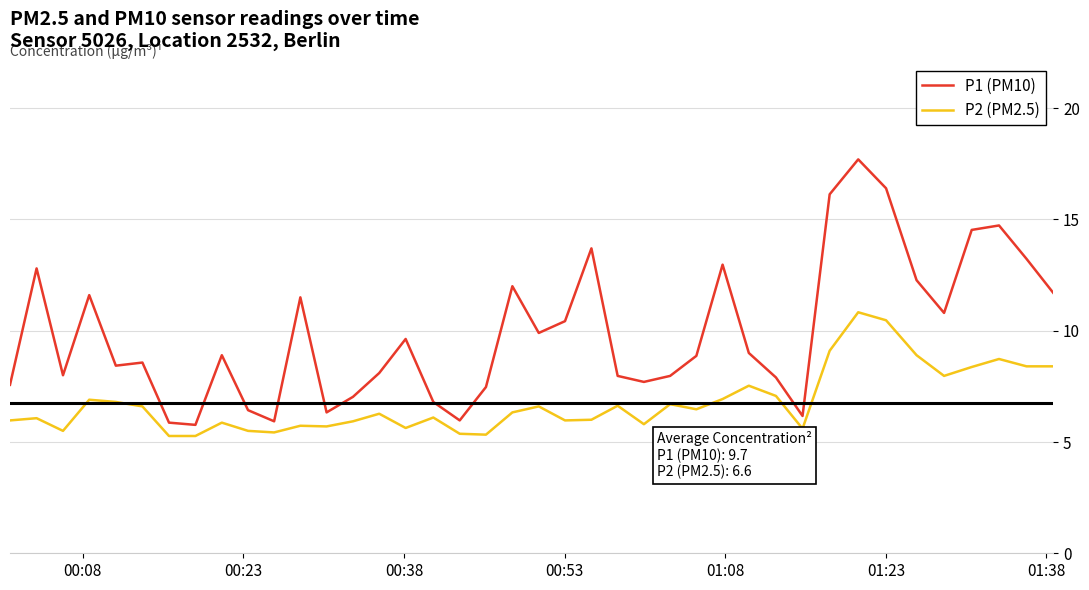

True or false: P1 (PM10) and P2 (PM2.5) intersect in this chart.

False